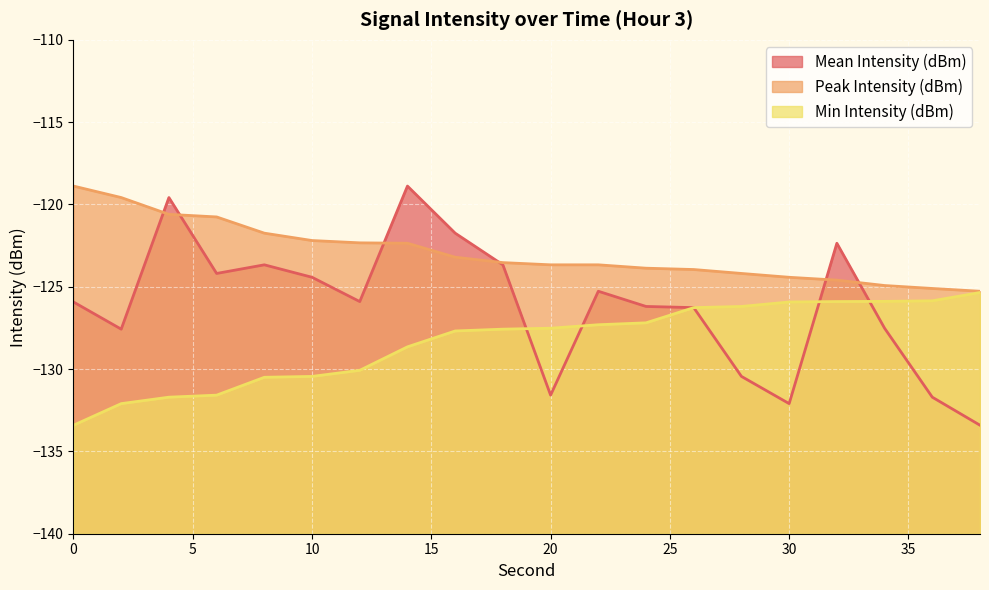

How many categories are shown in the chart?

20